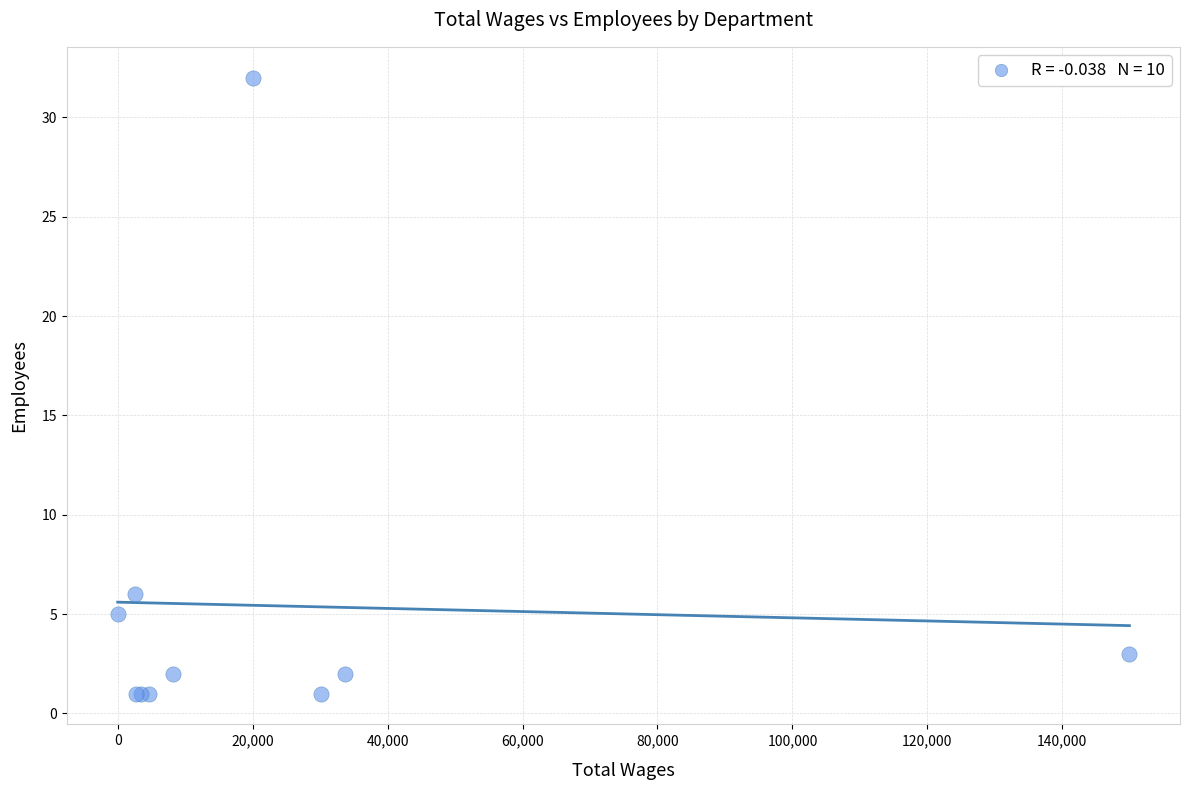

What Y value in the scatter plot is closest to 16?

6